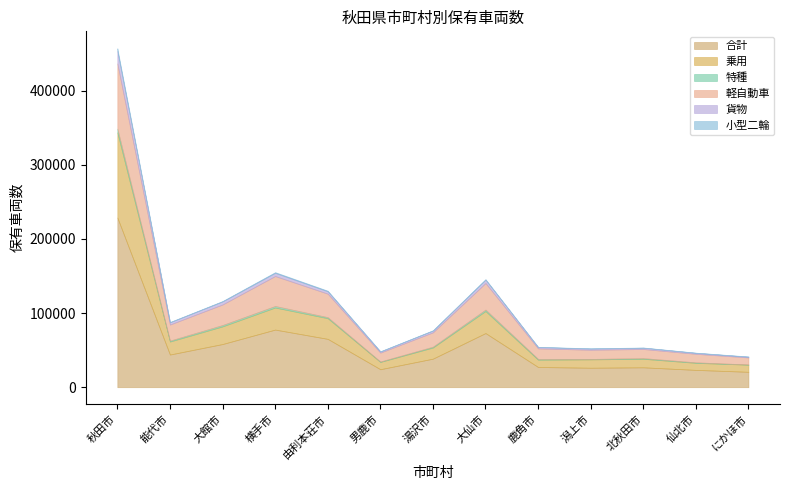

What is the sum of the 特種 values at 仙北市 and 湯沢市?

1787